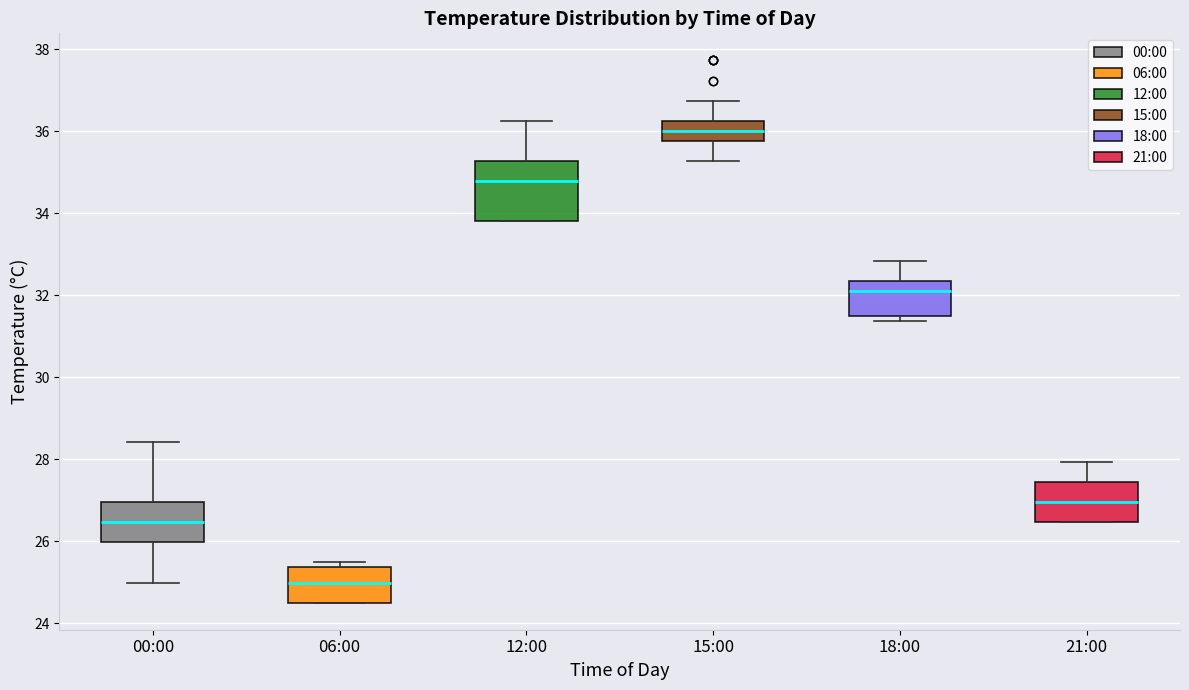

Where does the upper whisker of the box for 12:00 end on the y-axis? The values are not printed on the chart, so give them approximately, as read against the axis.

36.2